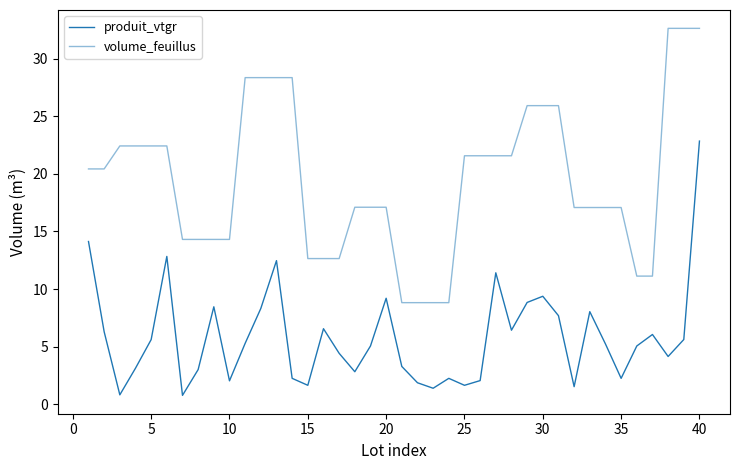

What is the average value of the volume_feuillus series?

19.5